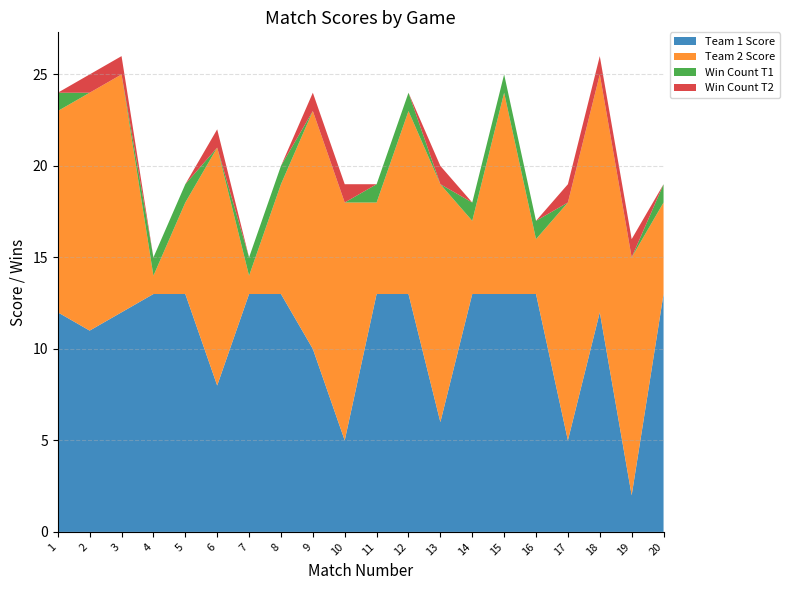

Reading left to right, extract all data points from this chart.

Team 1 Score: 1=12	2=11	3=12	4=13	5=13	6=8	7=13	8=13	9=10	10=5	11=13	12=13	13=6	14=13	15=13	16=13	17=5	18=12	19=2	20=13
Team 2 Score: 1=11	2=13	3=13	4=1	5=5	6=13	7=1	8=6	9=13	10=13	11=5	12=10	13=13	14=4	15=11	16=3	17=13	18=13	19=13	20=5
Win Count T1: 1=1	2=0	3=0	4=1	5=1	6=0	7=1	8=1	9=0	10=0	11=1	12=1	13=0	14=1	15=1	16=1	17=0	18=0	19=0	20=1
Win Count T2: 1=0	2=1	3=1	4=0	5=0	6=1	7=0	8=0	9=1	10=1	11=0	12=0	13=1	14=0	15=0	16=0	17=1	18=1	19=1	20=0